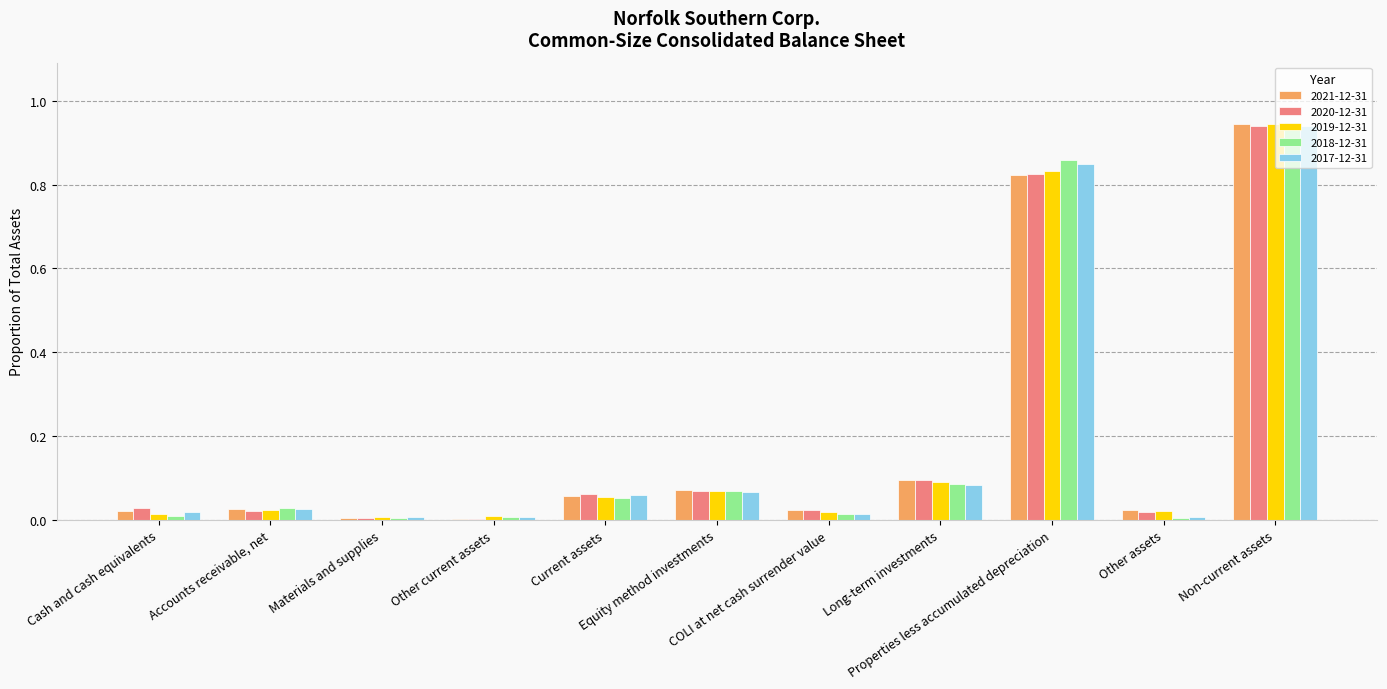

How many bars are there in each group?

5